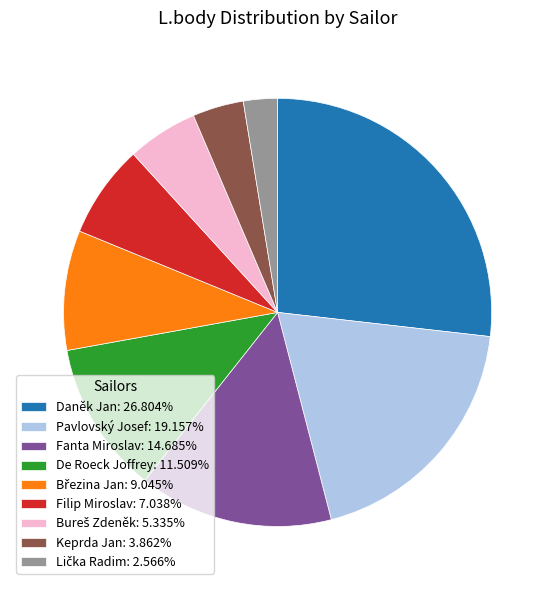

Does Daněk Jan: 26.804% represent more than half of the total?

No